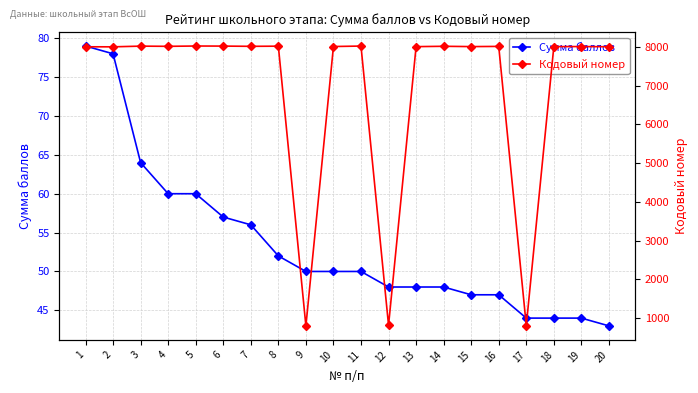

Where is the first local minimum for Кодовый номер?

2